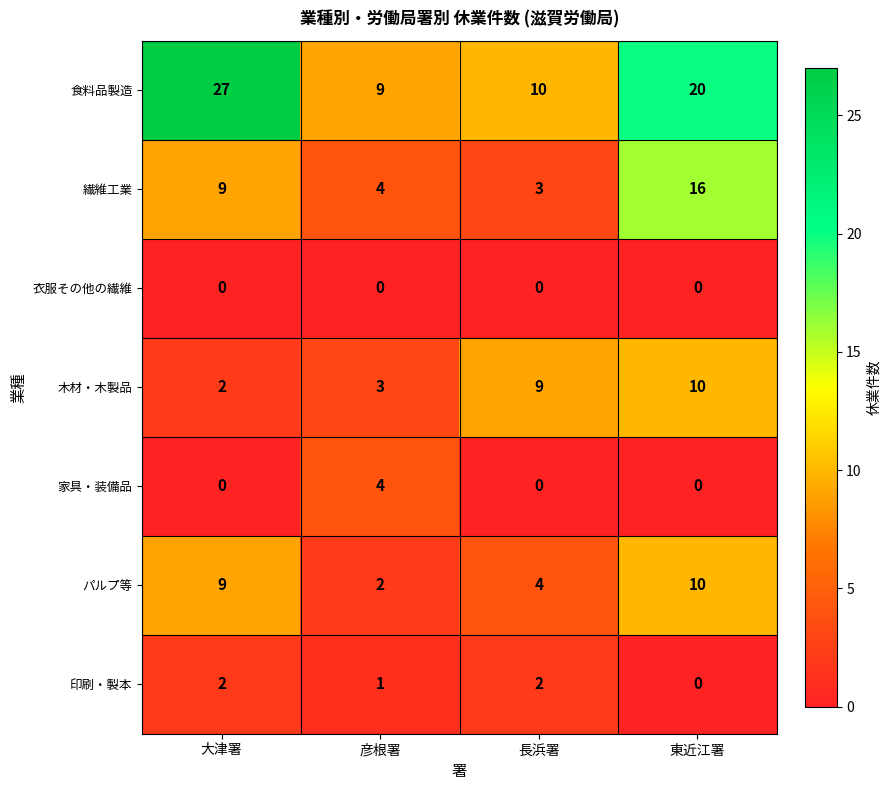

True or false: 木材・木製品 has a value of 4 at 長浜署.

False